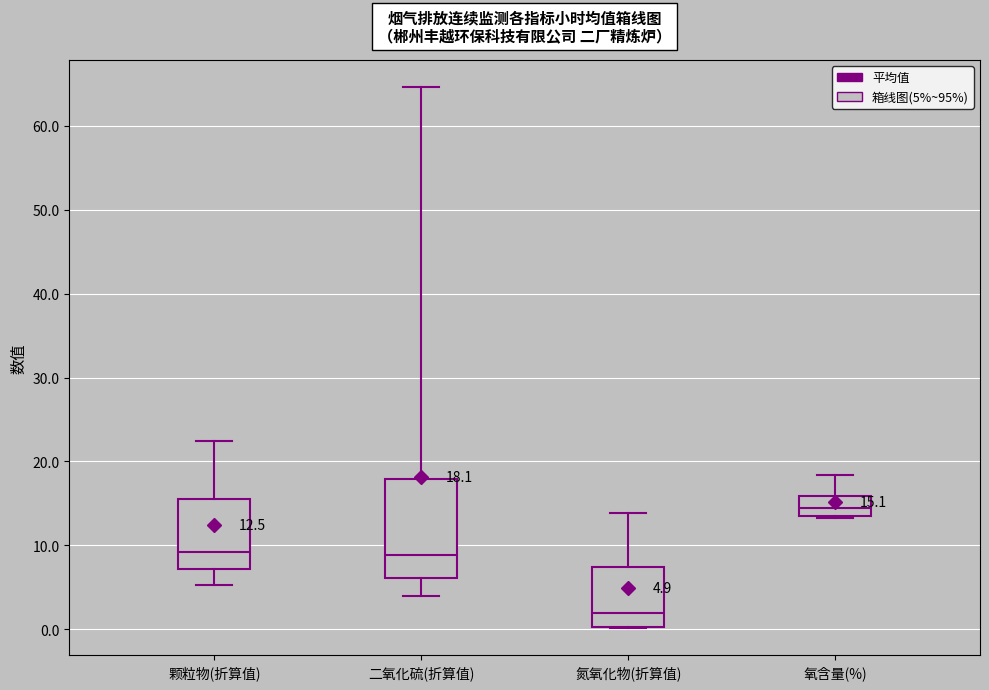

Which box's median line is the highest?

氧含量(%)